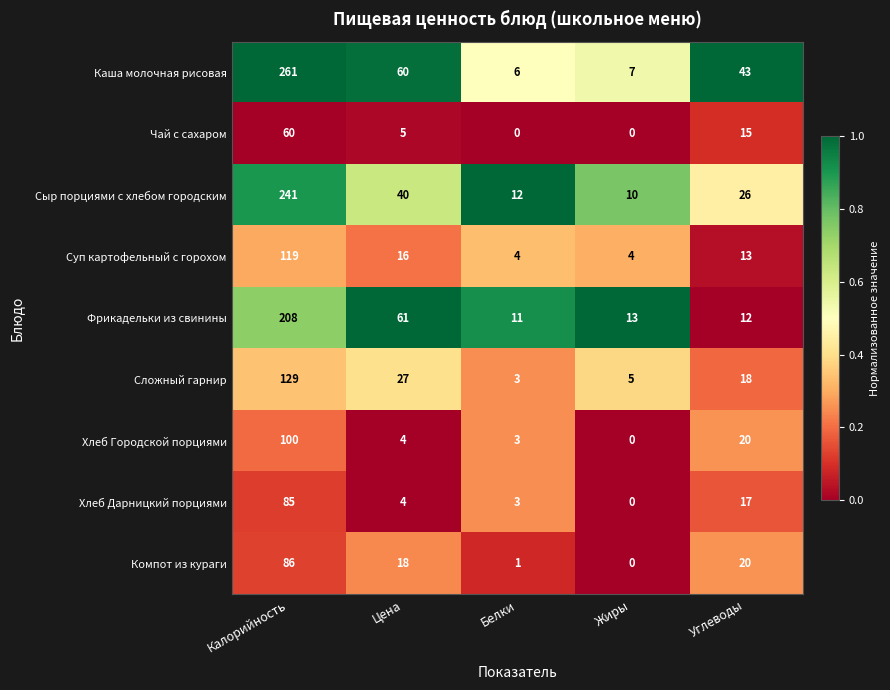

Between Цена and Жиры, which series saw the biggest shift?

Каша молочная рисовая